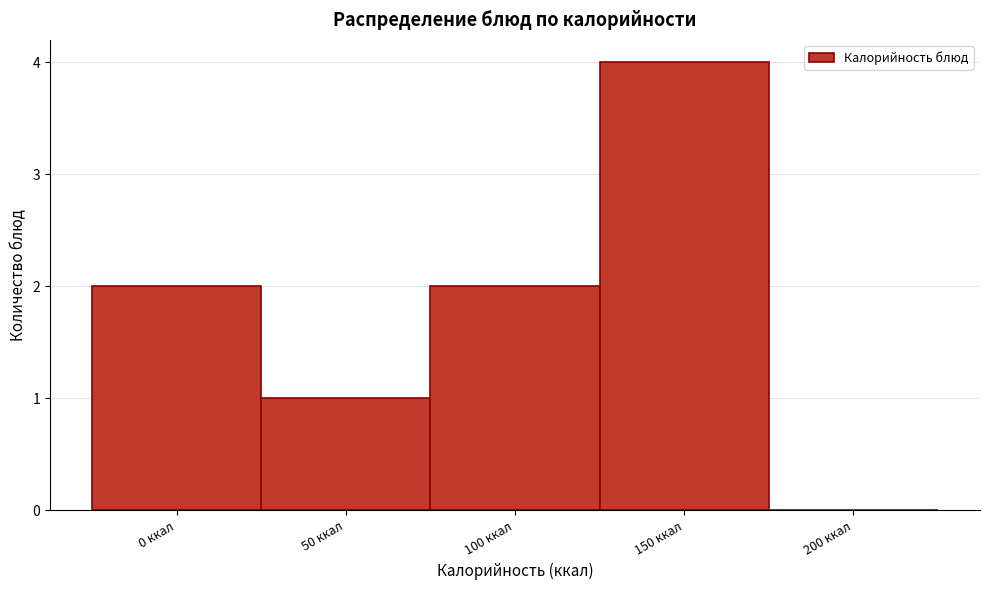

Reading right to left, what are all the values shown in this chart?

200 ккал=0	150 ккал=4	100 ккал=2	50 ккал=1	0 ккал=2